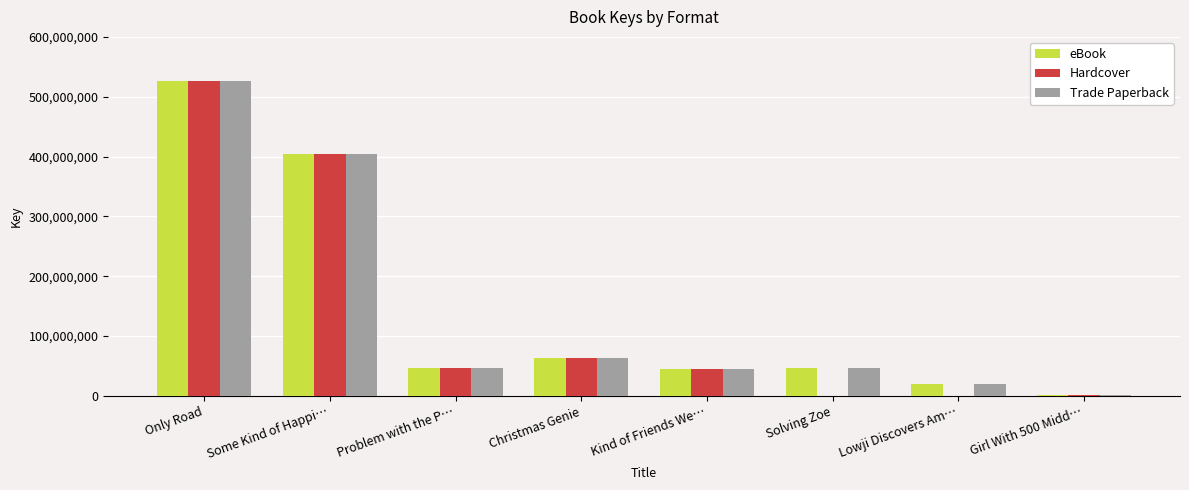

How many series are shown in this chart?

3